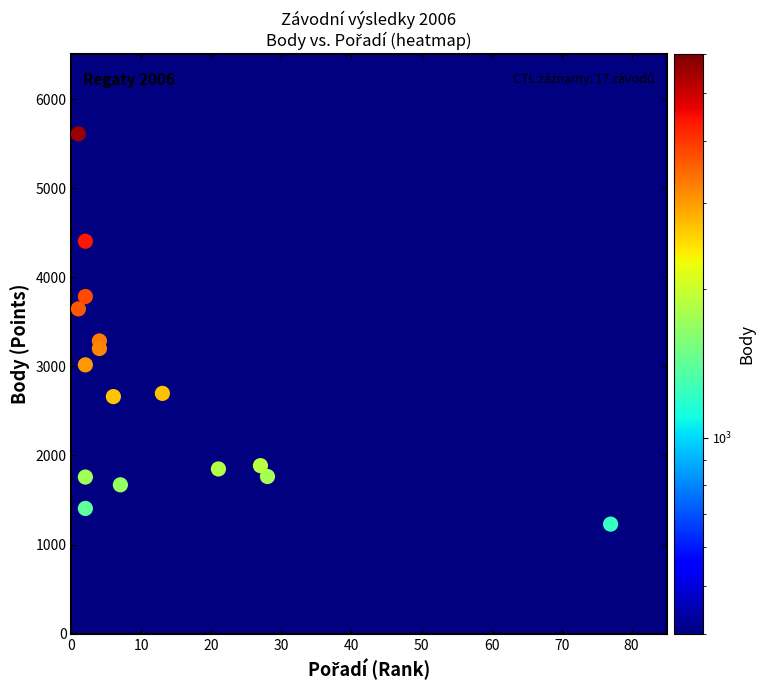

What is the range of X values (max minus min)?

76